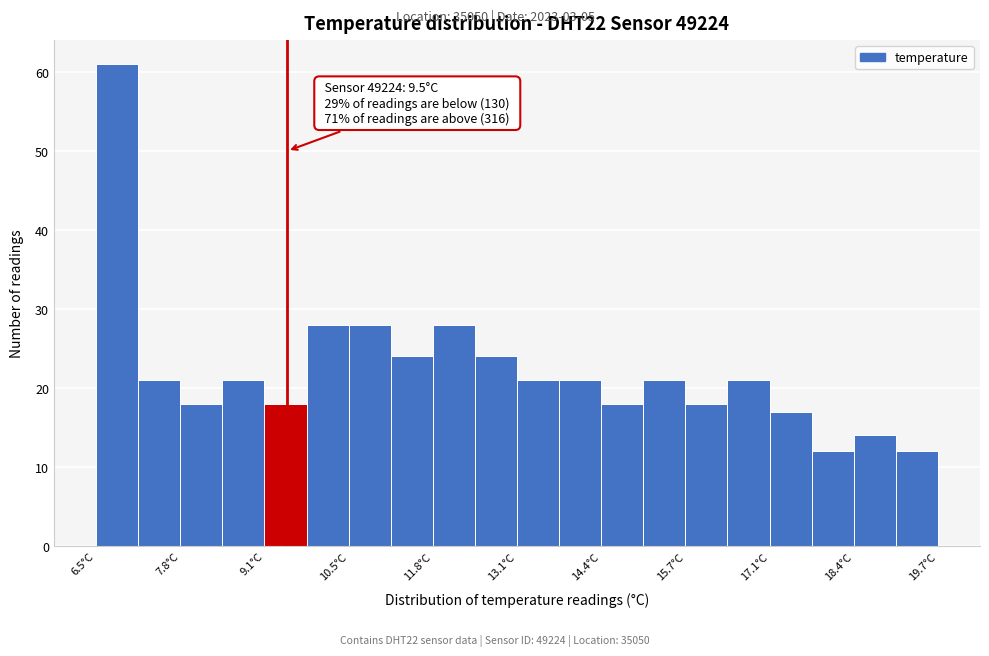

Read against the x-axis, roughly where is the centre of the tallest bar?

6.8